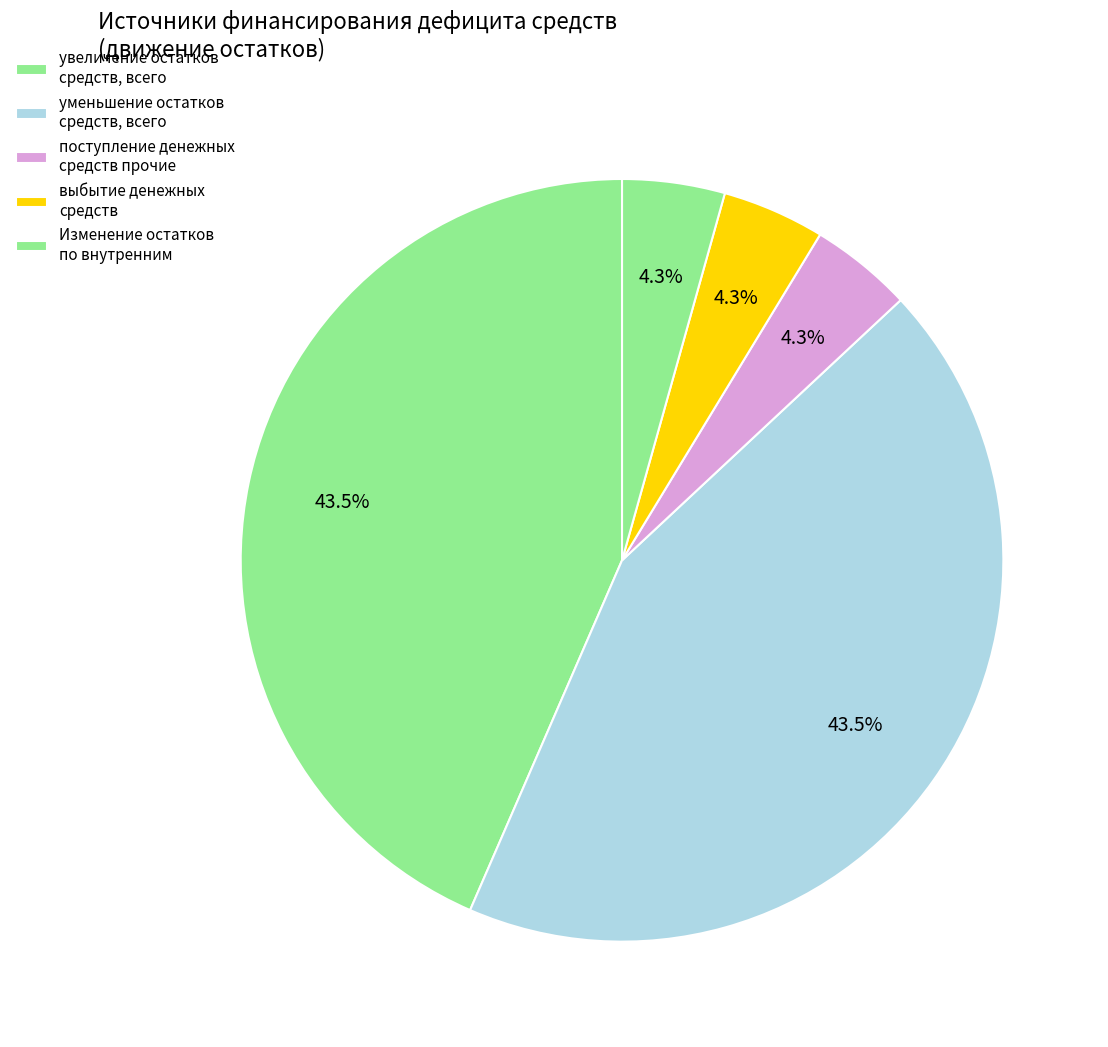

Count the number of slices in the pie.

5